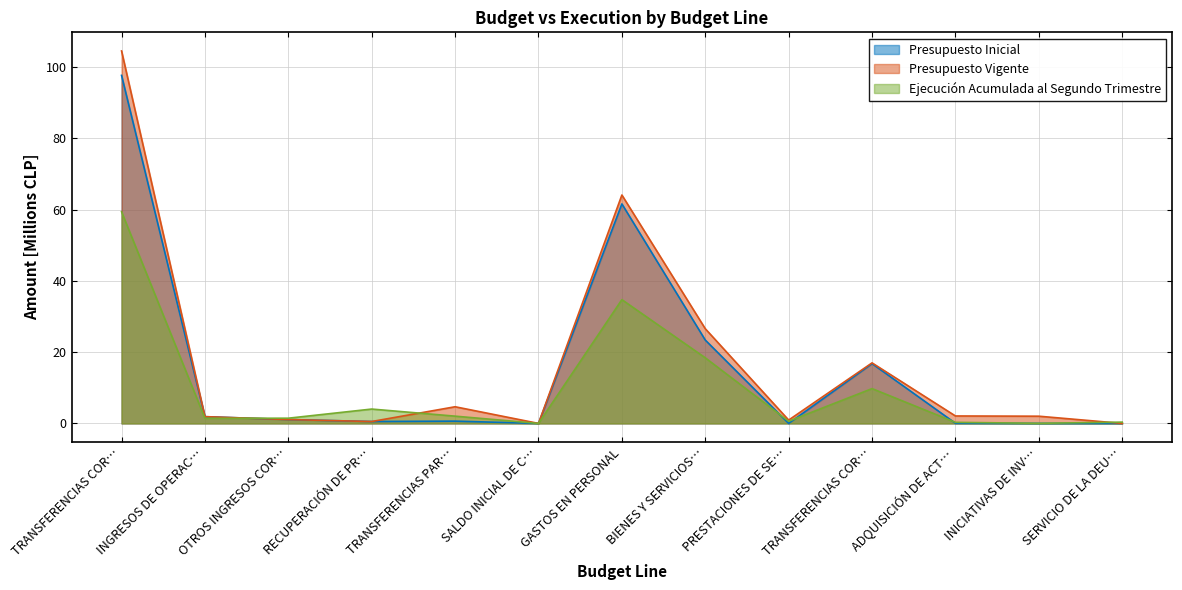

True or false: Presupuesto Vigente has a value of 0.9 at PRESTACIONES DE SE….

True